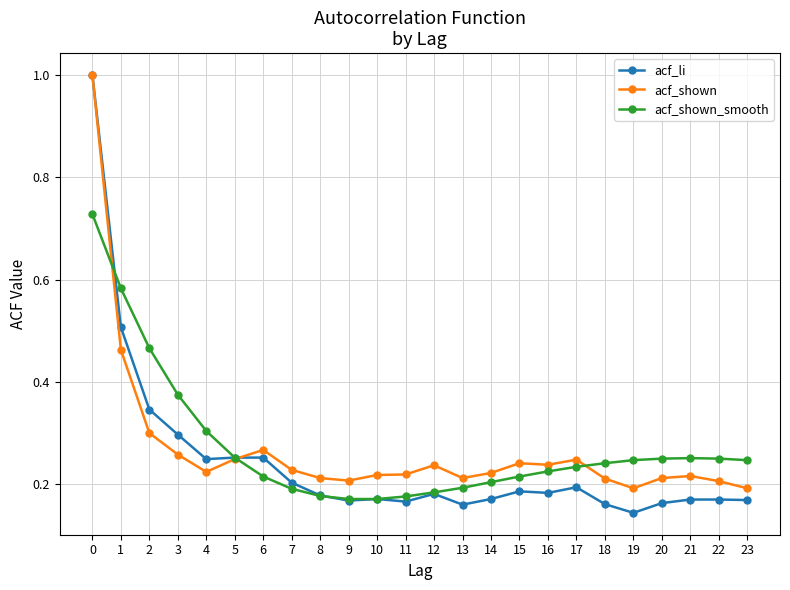

True or false: acf_shown has a value of 0.1 at 13.

False